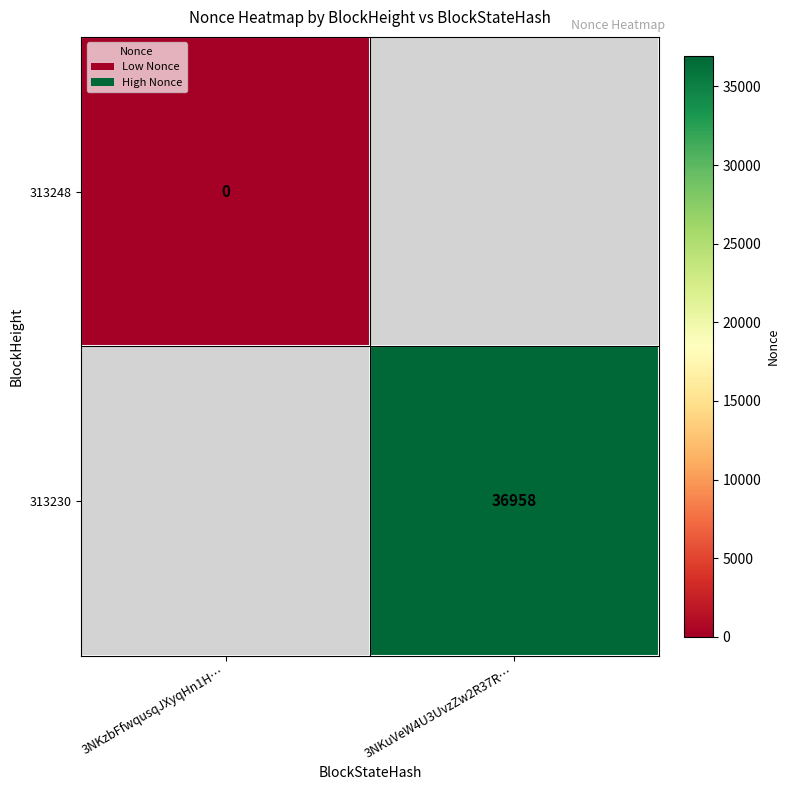

True or false: 313230 has a value of 17151 at 3NKuVeW4U3UvzZw2R37R….

False